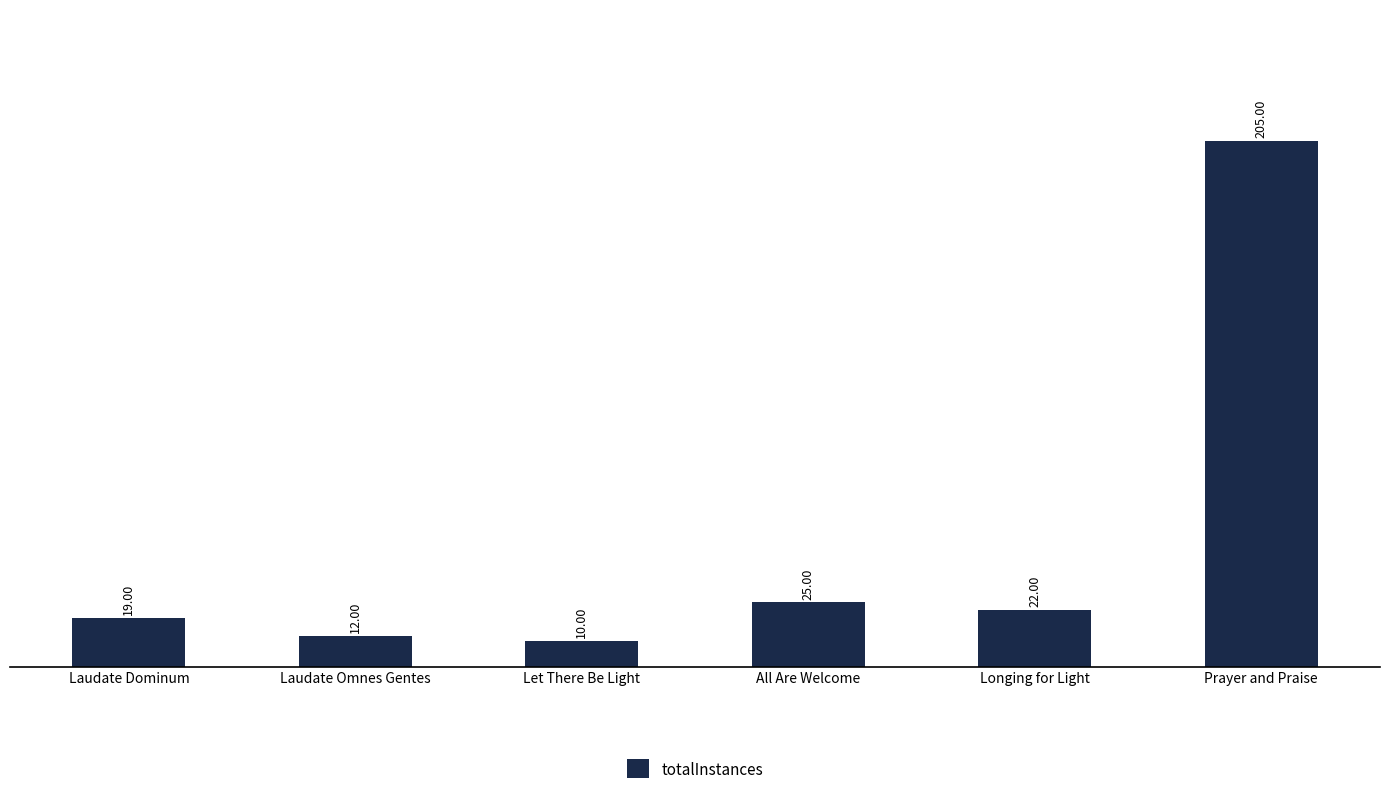

At which label does the data first exceed 22?

All Are Welcome